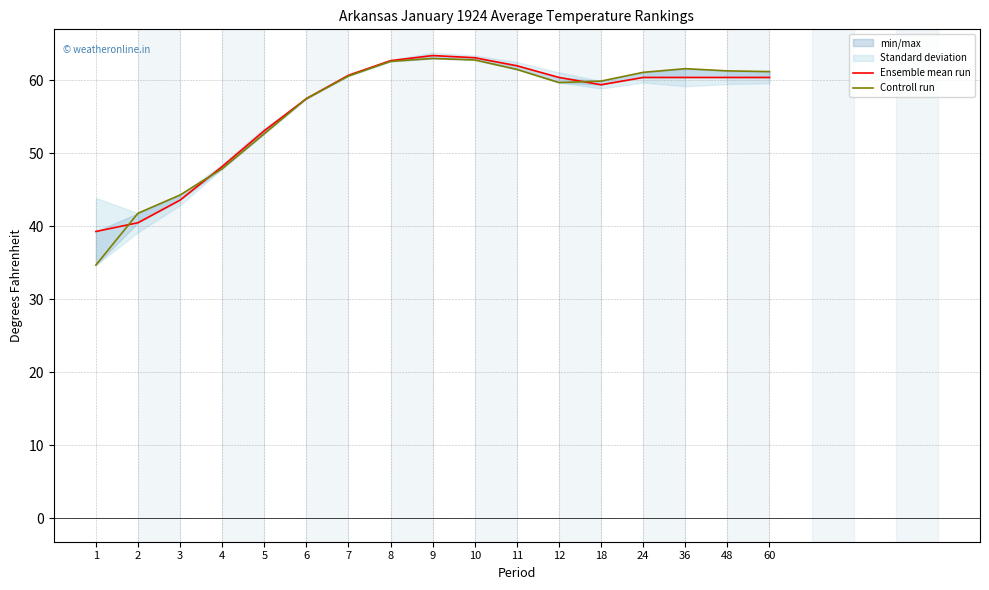

Is it true that Controll run equals 61.5 at 11?

True